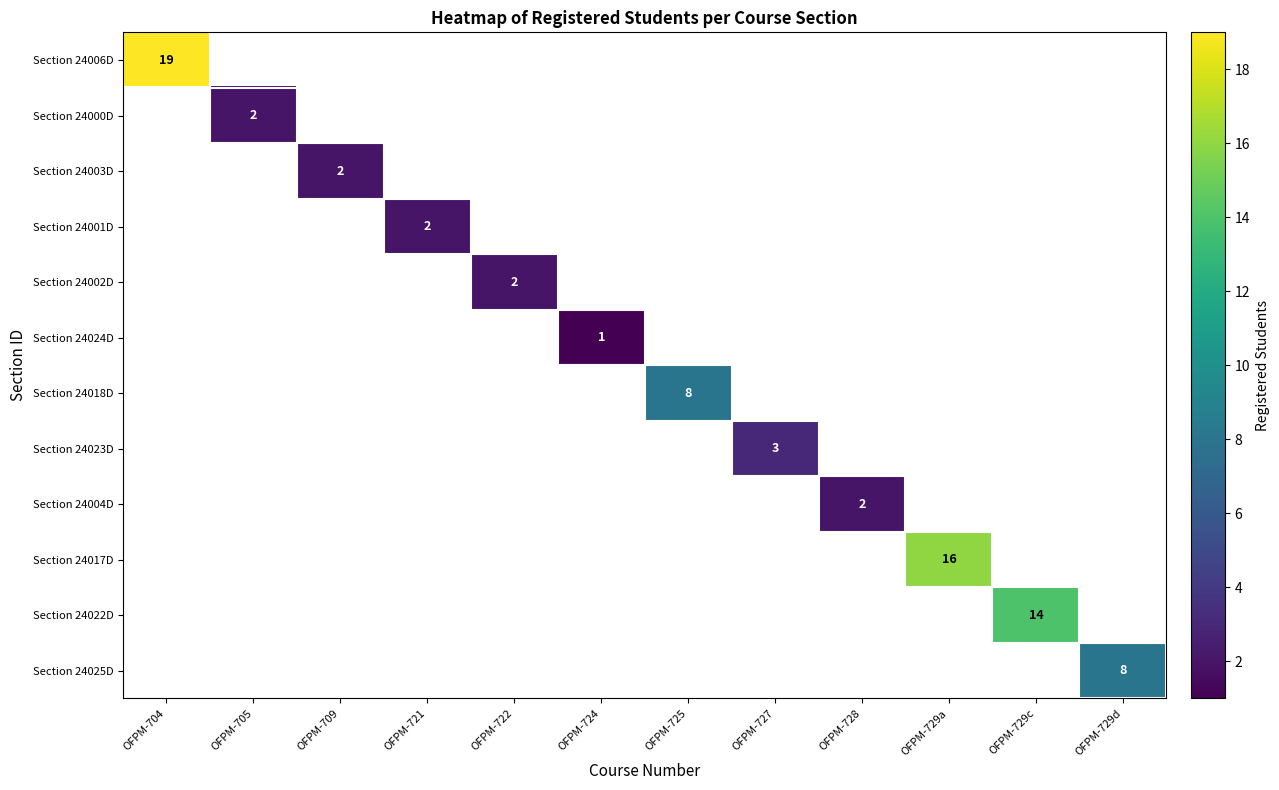

Is it true that Section 24003D equals 2 at OFPM-709?

True